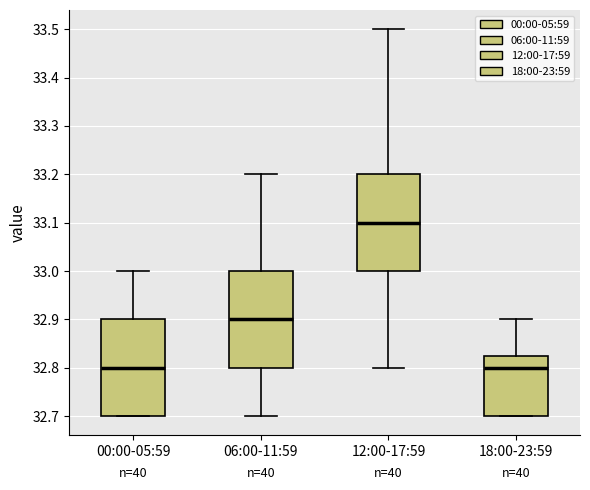

Reading left to right, read every box against the y-axis: the position of its median line, the range the box covers, and the ends of its whiskers. The values are not printed on the chart, so give them approximately, as read against the axis.

00:00-05:59: median 32.80, box 32.70 to 32.90, whiskers 32.70 to 33.00
06:00-11:59: median 32.90, box 32.80 to 33.00, whiskers 32.70 to 33.20
12:00-17:59: median 33.10, box 33.00 to 33.20, whiskers 32.80 to 33.50
18:00-23:59: median 32.80, box 32.70 to 32.83, whiskers 32.70 to 32.90